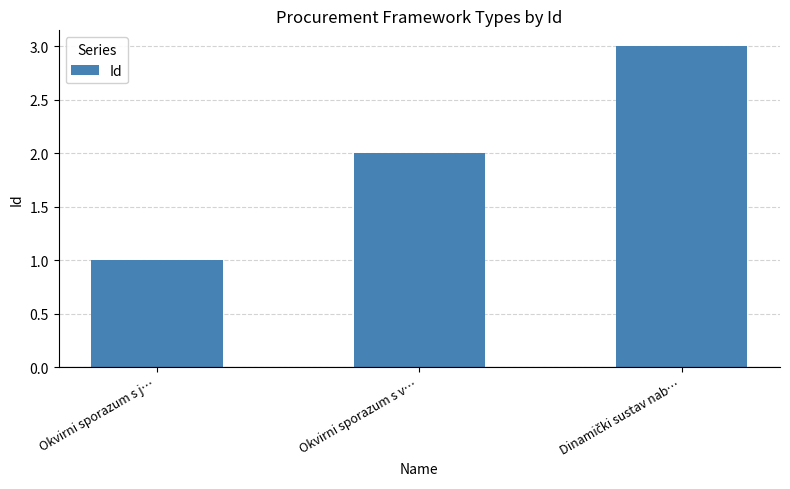

The value at Okvirni sporazum s v… is 3. True or false?

False